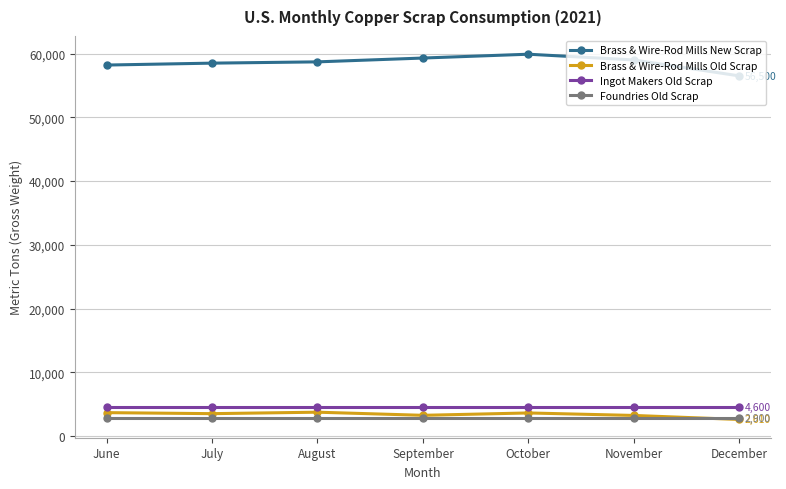

True or false: Ingot Makers Old Scrap and Foundries Old Scrap intersect in this chart.

False